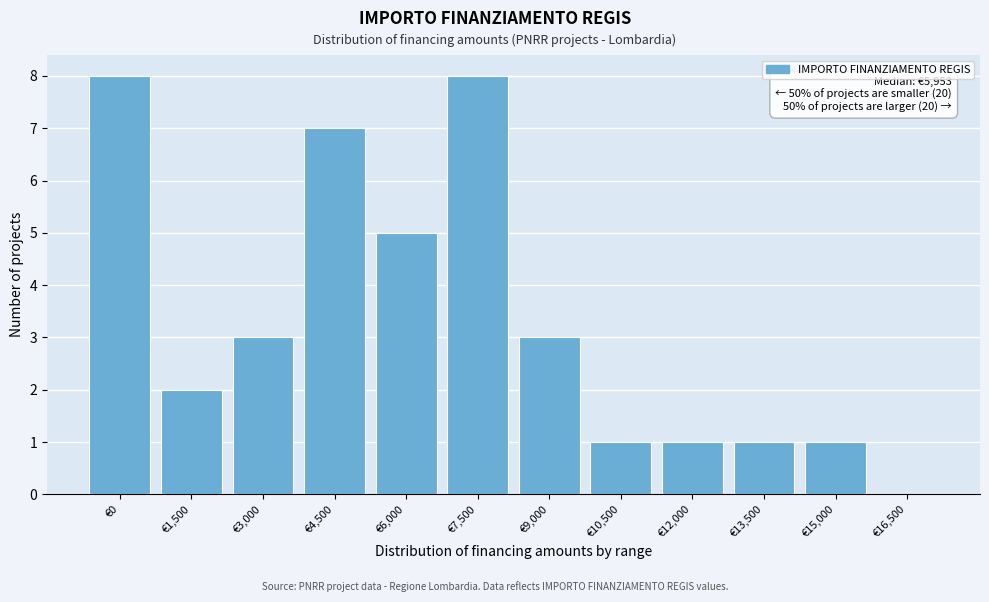

Reading left to right, extract all data points from this chart.

€0=8	€1,500=2	€3,000=3	€4,500=7	€6,000=5	€7,500=8	€9,000=3	€10,500=1	€12,000=1	€13,500=1	€15,000=1	€16,500=0